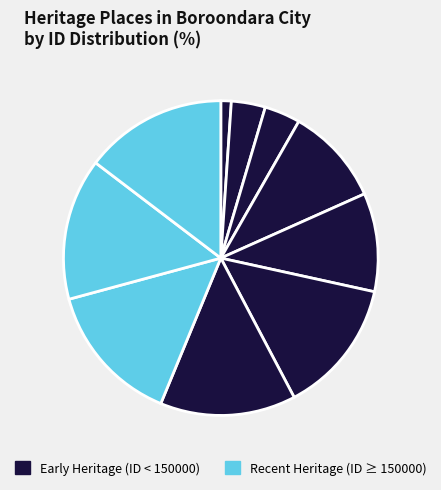

To the nearest percent, what is the average slice percentage?

10%